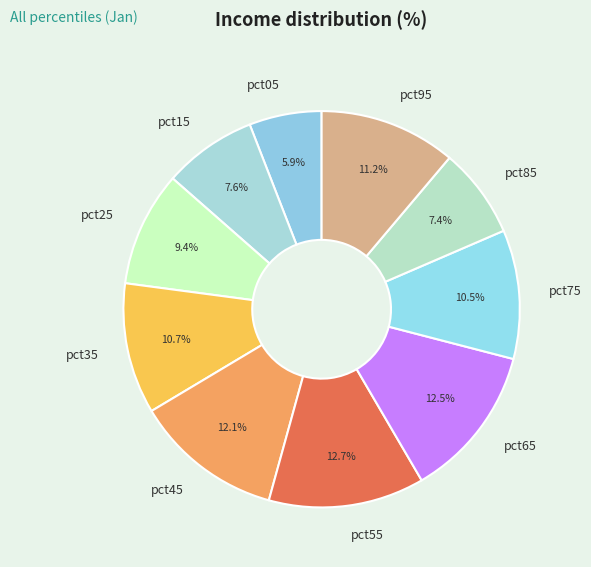

How many slices are in this pie chart?

10